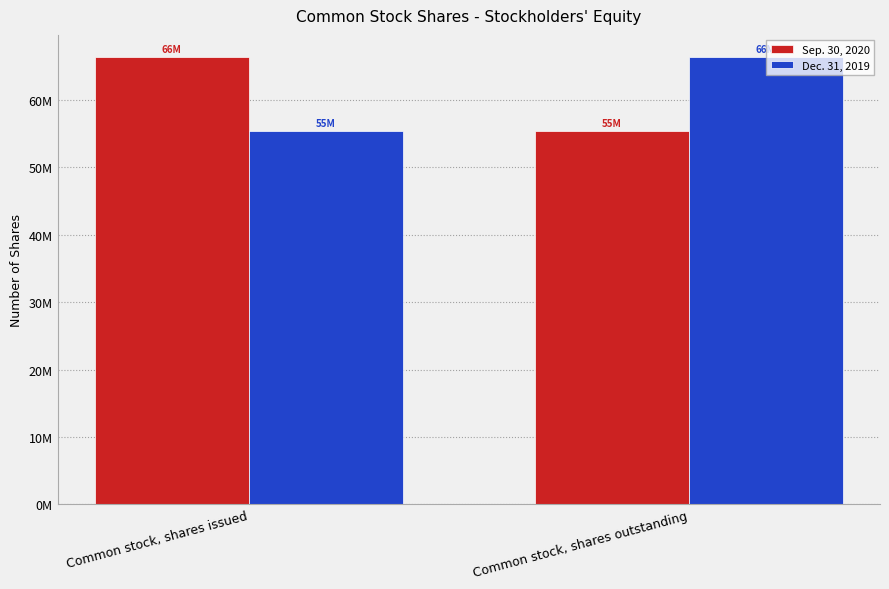

At which label does Sep. 30, 2020 reach its minimum?

Common stock, shares outstanding